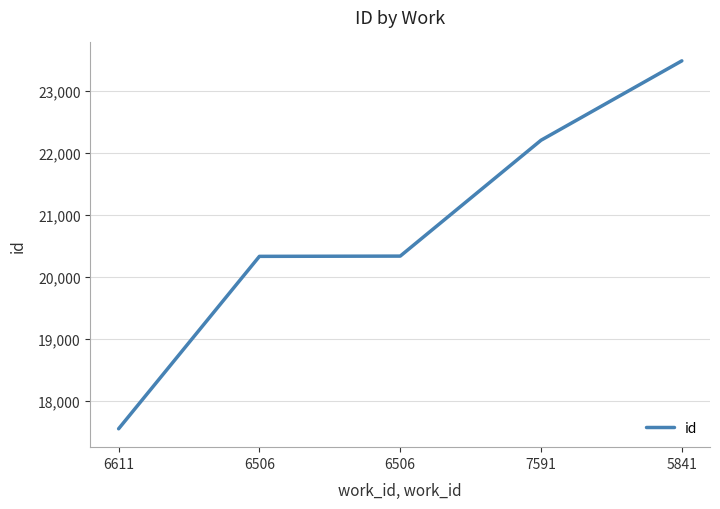

Reading left to right, list all the values displayed in this chart.

17544	20328	20332	22203	23485